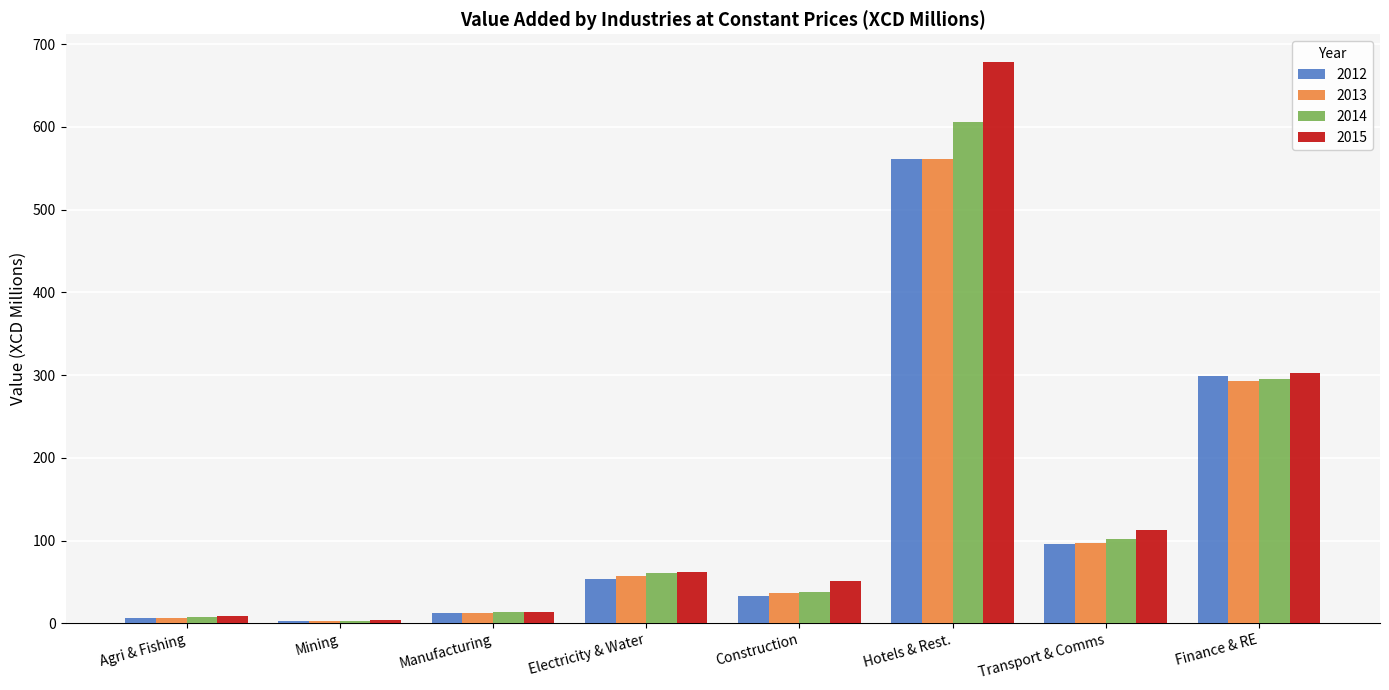

Are the bars grouped side by side (vs. stacked)?

Yes